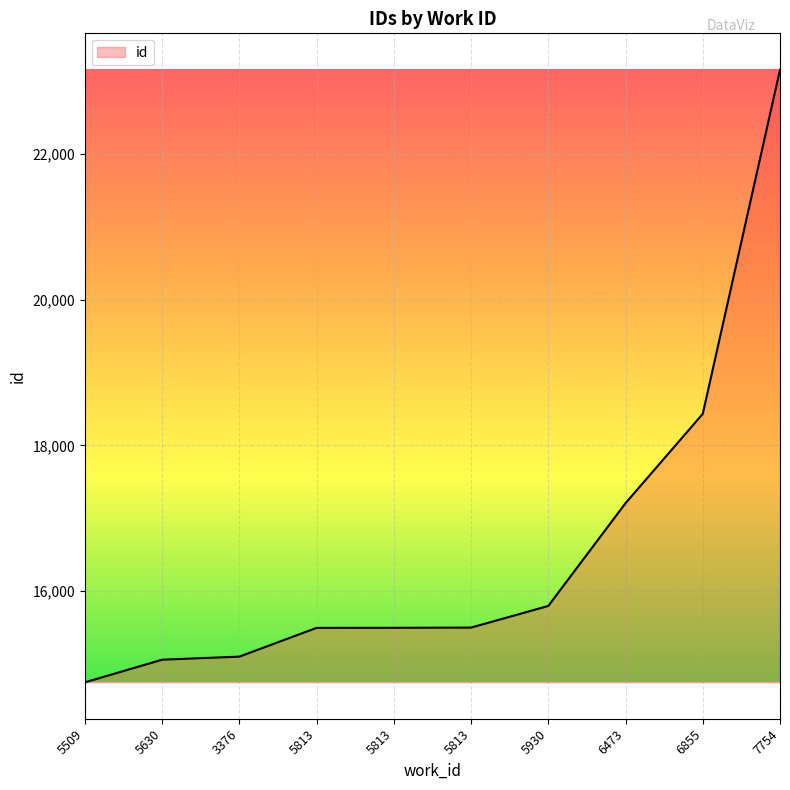

What is the approximate value at 5930, to the nearest 10?

15800